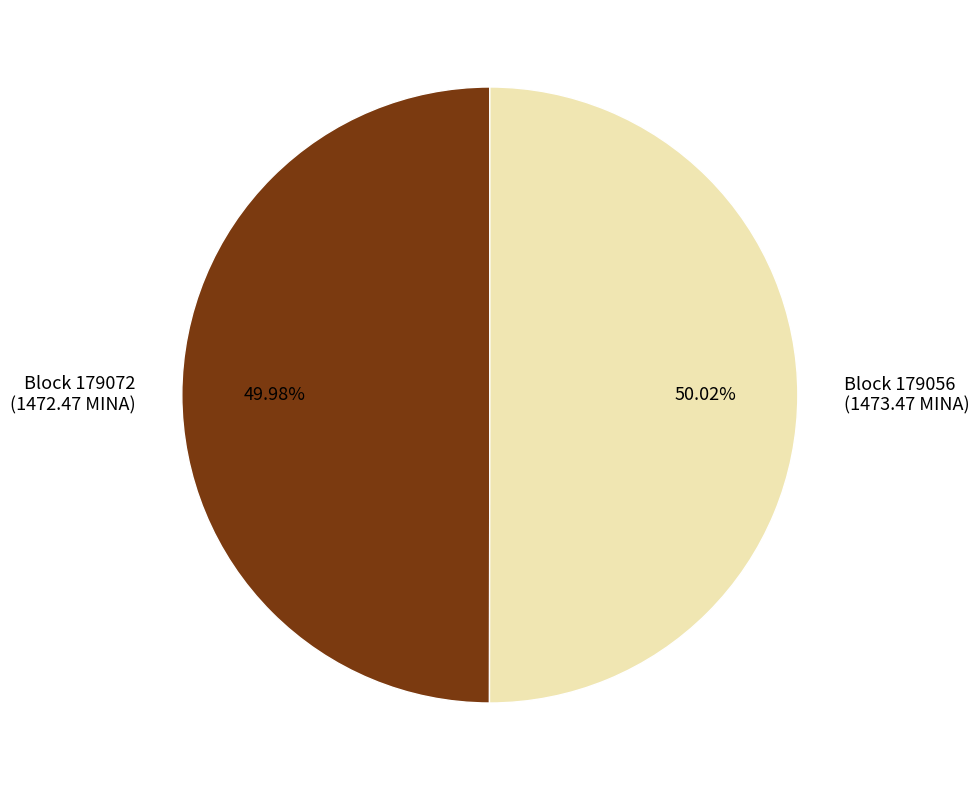

Does any single category account for the majority?

Yes